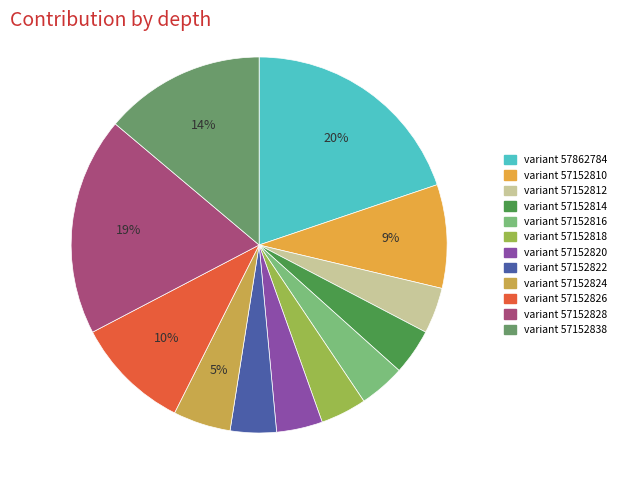

Which slice is the largest?

57862784